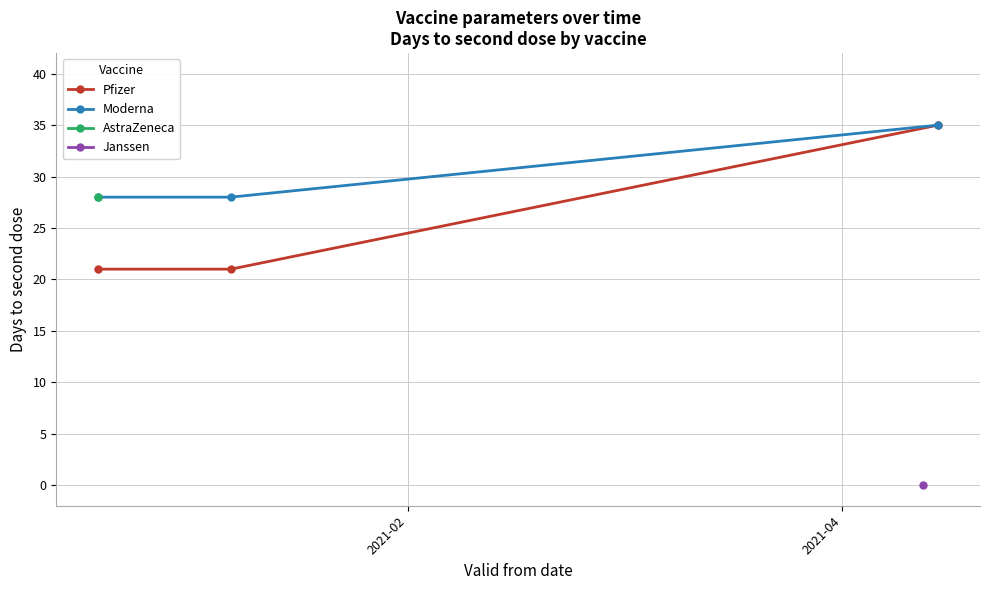

What is the lowest value of the Pfizer series?

21